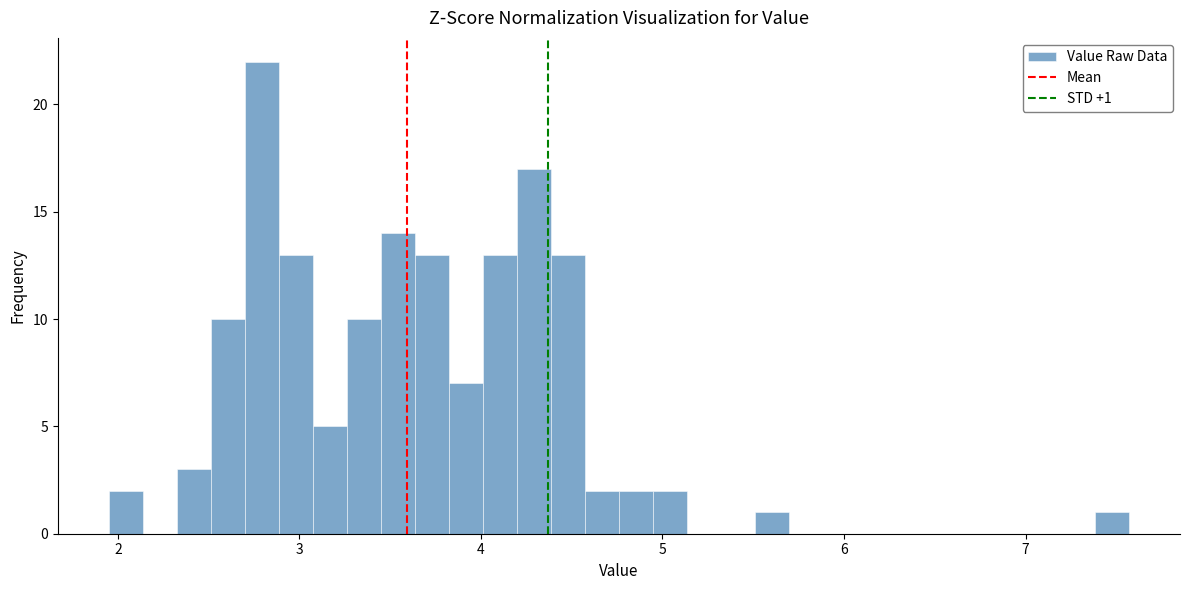

Around what value on the x-axis is the tallest bar? Give the approximate position of its centre, as read against the axis.

2.8